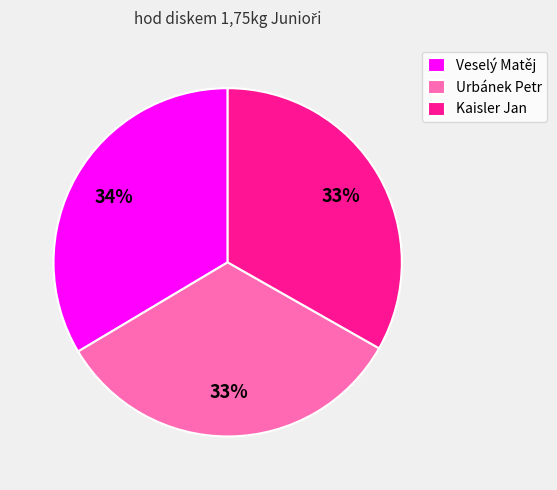

Does Veselý Matěj represent more than half of the total?

No